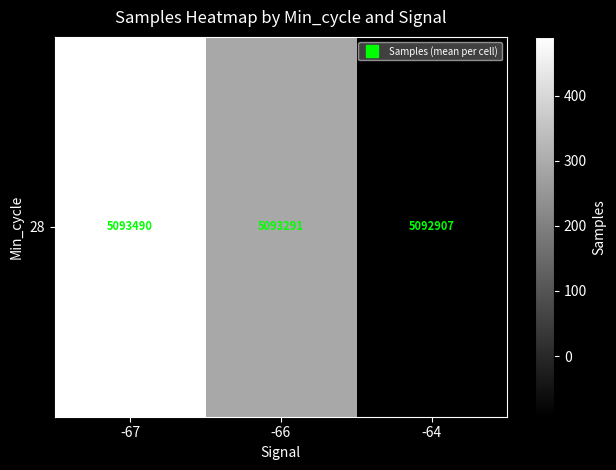

What is the change in value from -66 to -64?

-384.4